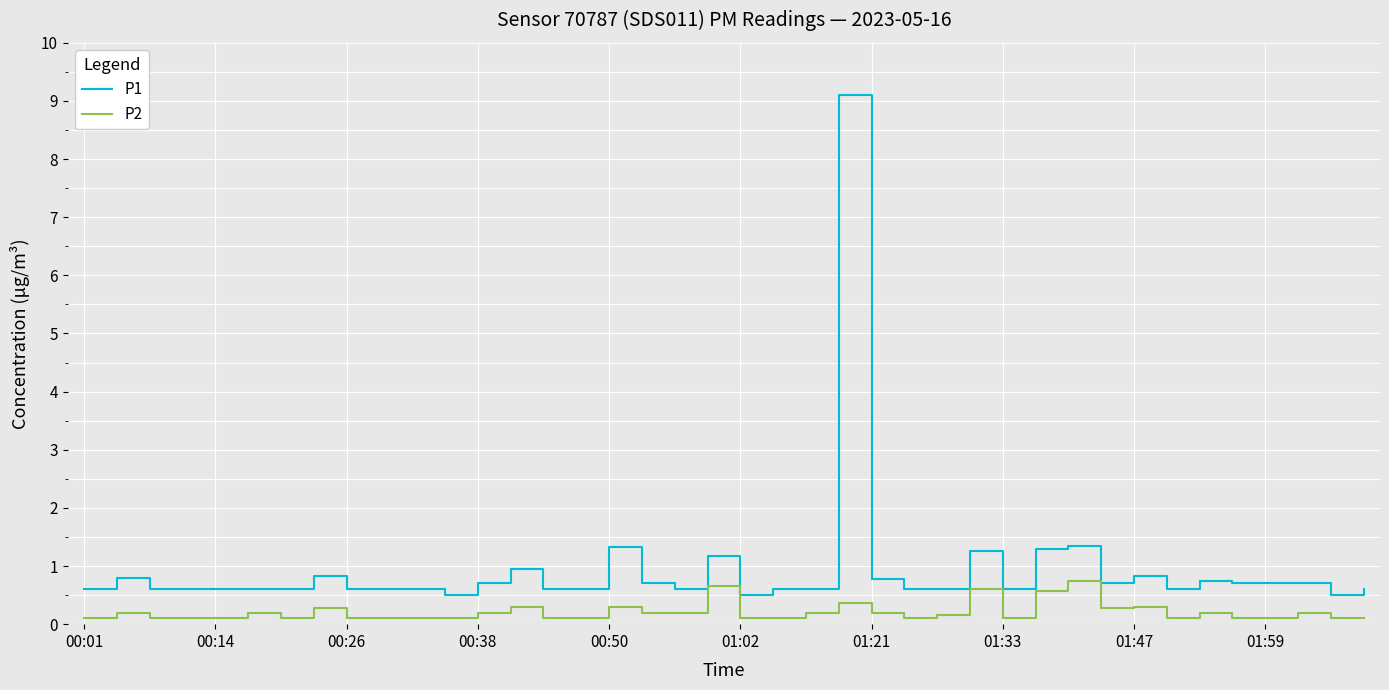

List the series in order of their overall mean, highest first.

P1, P2